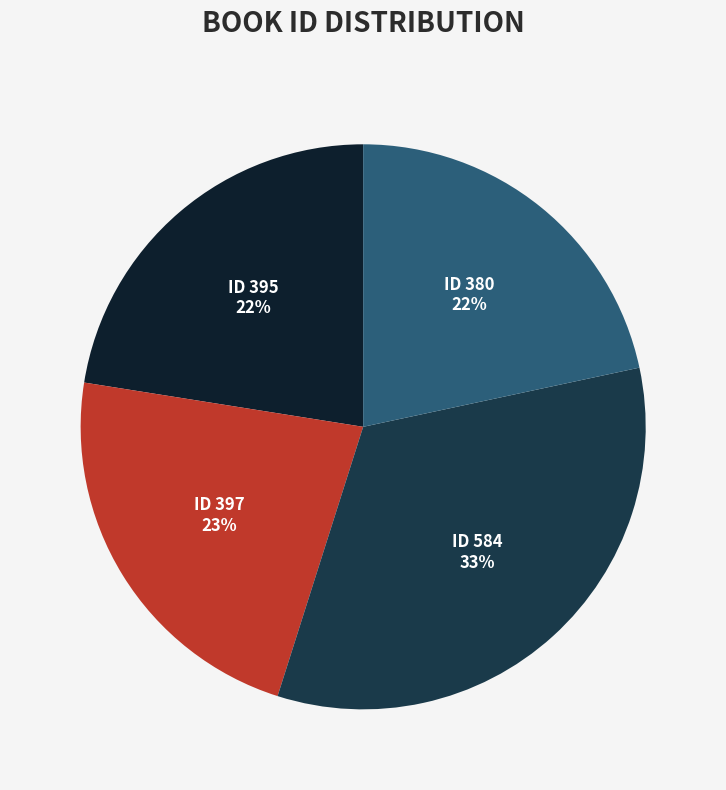

Is there a majority slice in this chart?

No